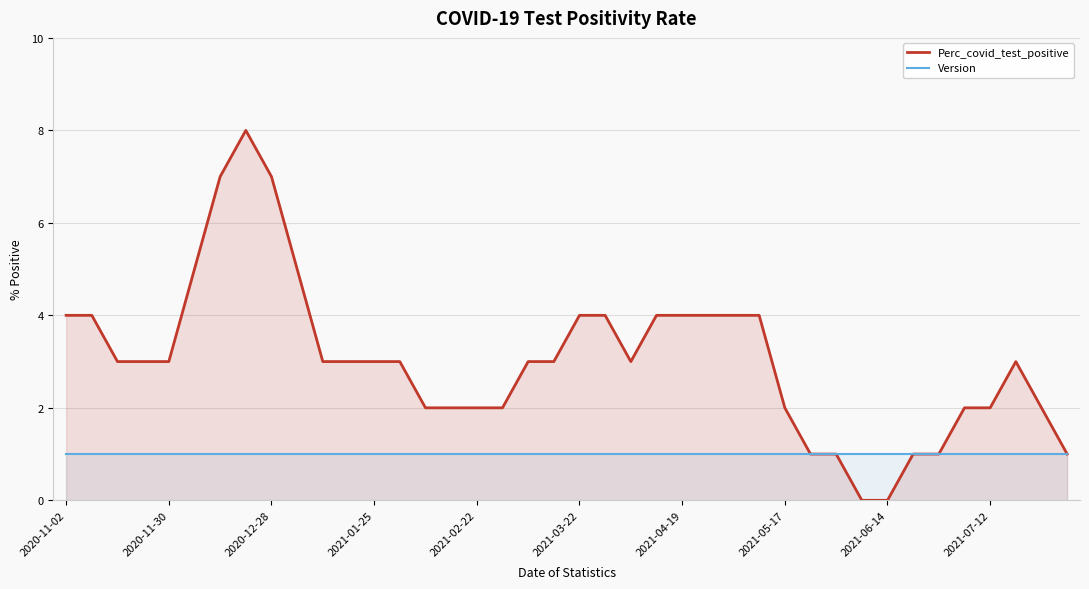

Which series has the largest range (max minus min)?

Perc_covid_test_positive